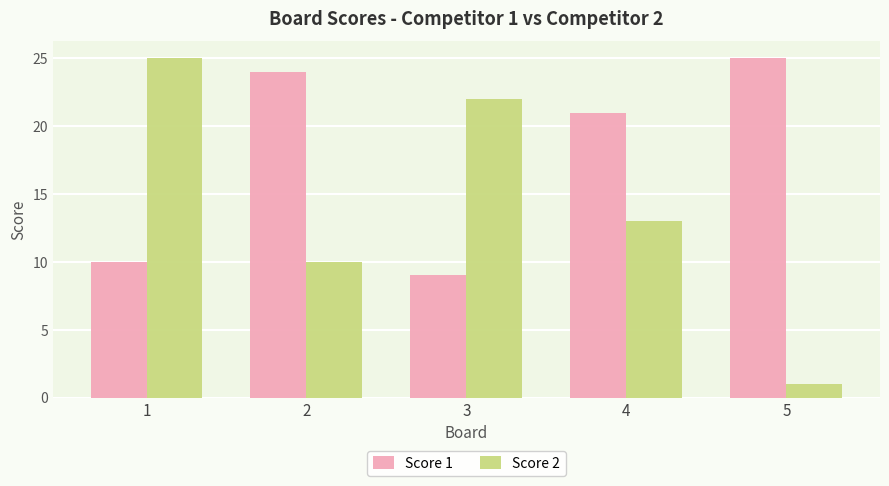

Count the Score 2 values in the range 10 to 22.

3